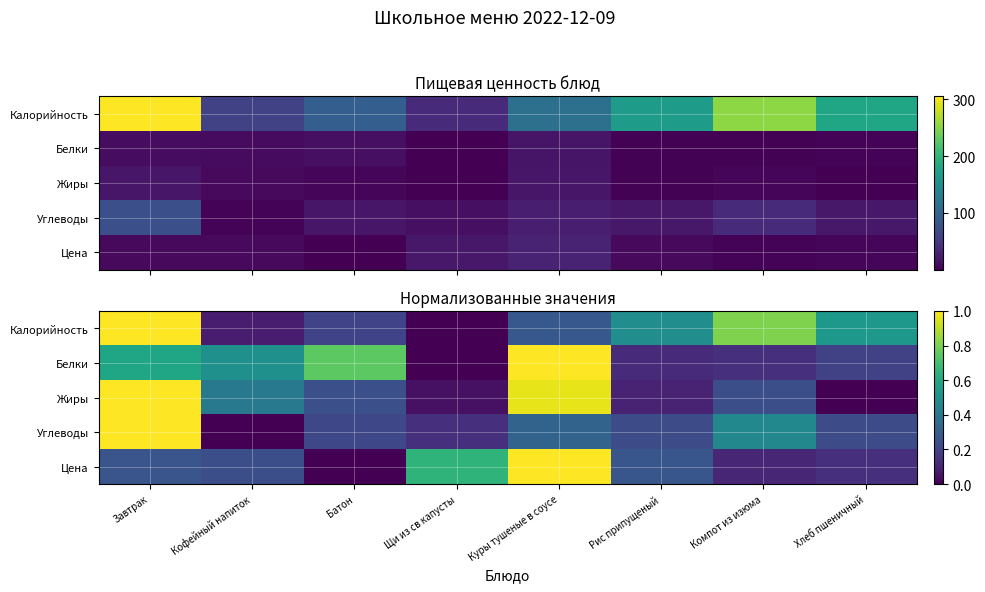

At which label is Белки closest to 0?

Щи из св капусты